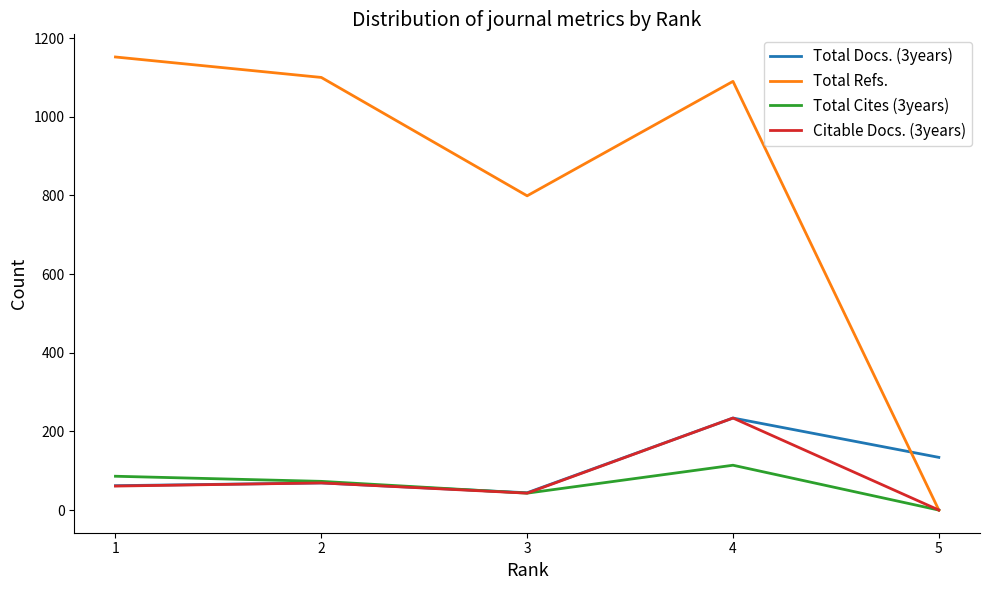

How many categories are shown in the chart?

5